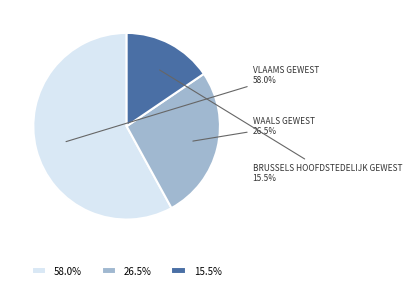

Is there any slice that represents more than half of the pie?

Yes